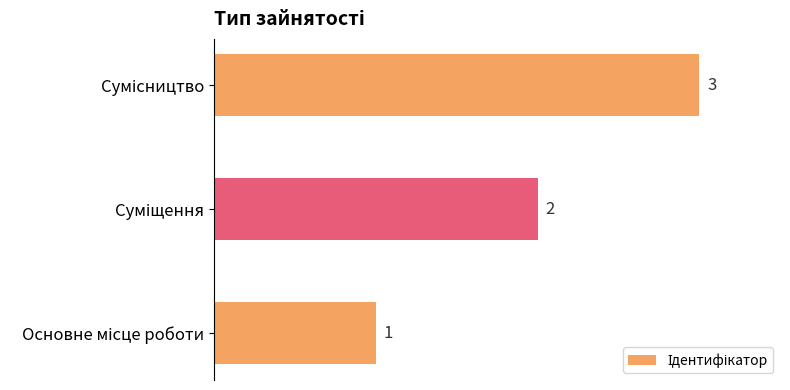

What is the sum of all values?

6